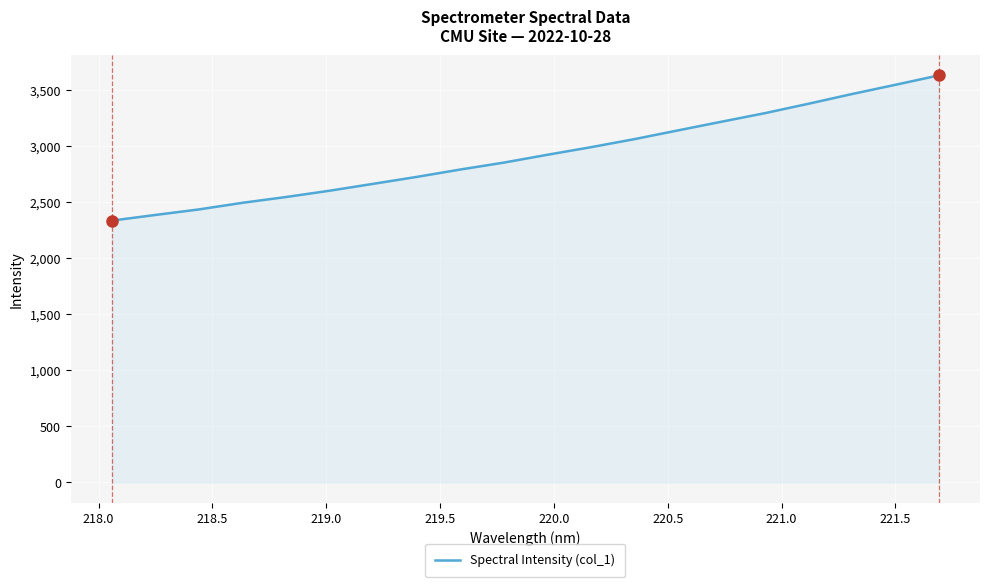

What is the difference between the maximum and minimum values?

1294.6